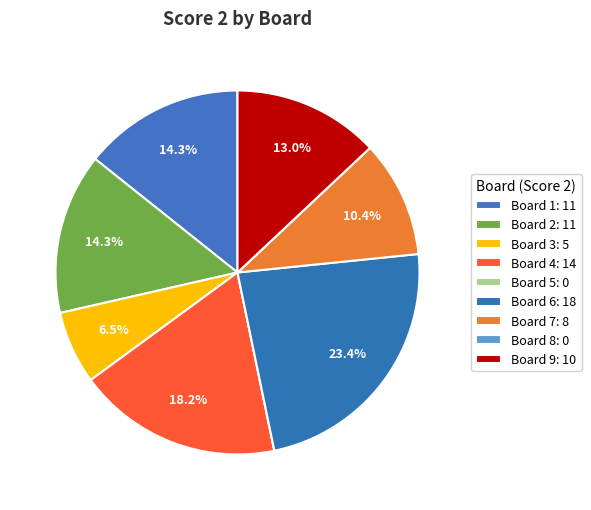

What is the change in value from Board 3 to Board 9?

+5